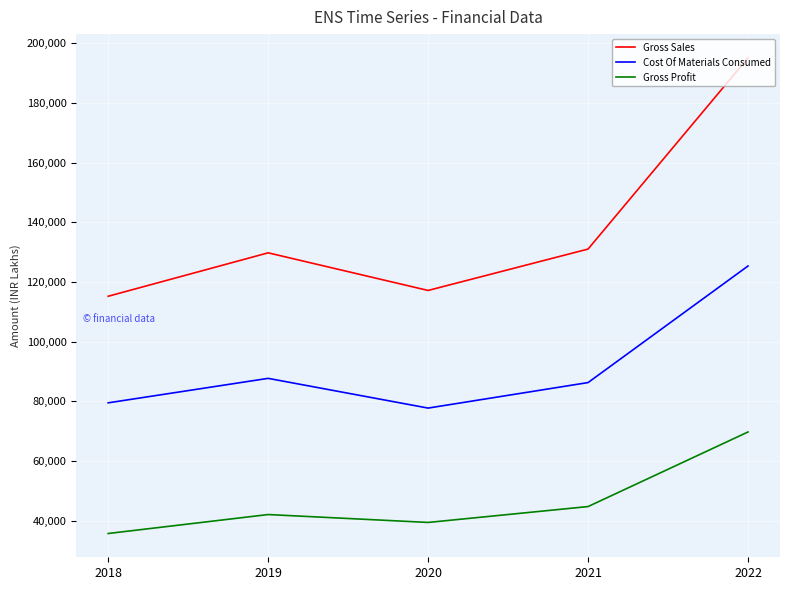

Is the value of Cost Of Materials Consumed at 2022 greater than the value of Gross Profit at 2021?

Yes